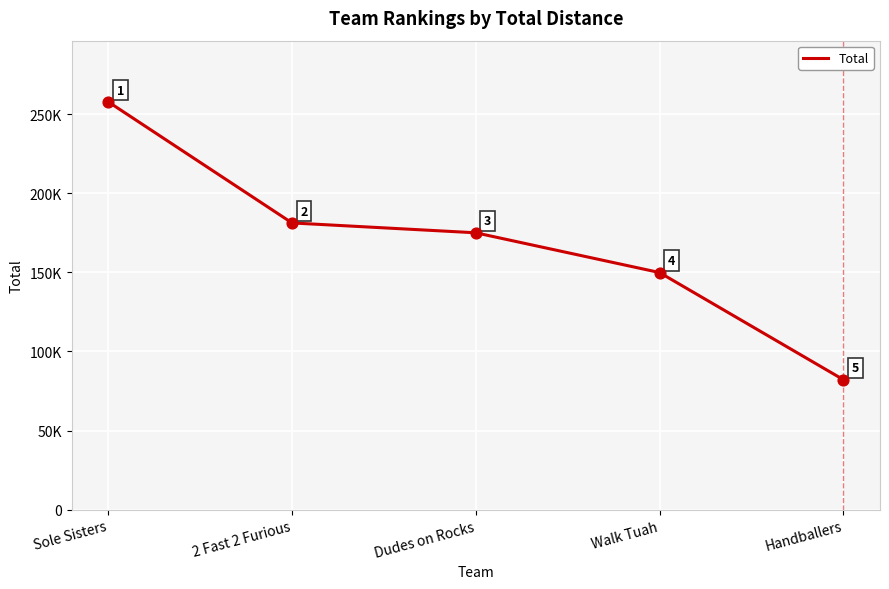

What is the ratio of the value at Dudes on Rocks to the value at Walk Tuah?

1.2